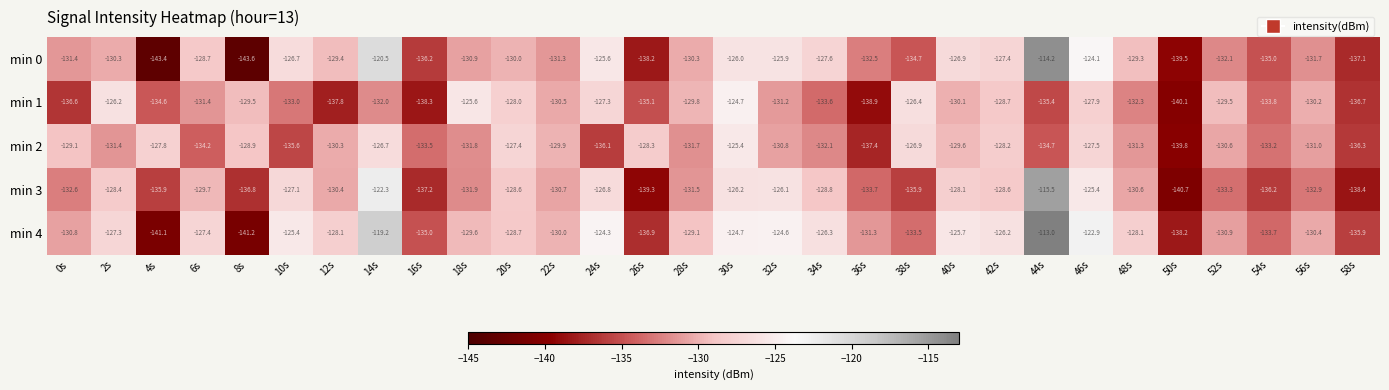

At which category does the chart reach its minimum across all series?

8s